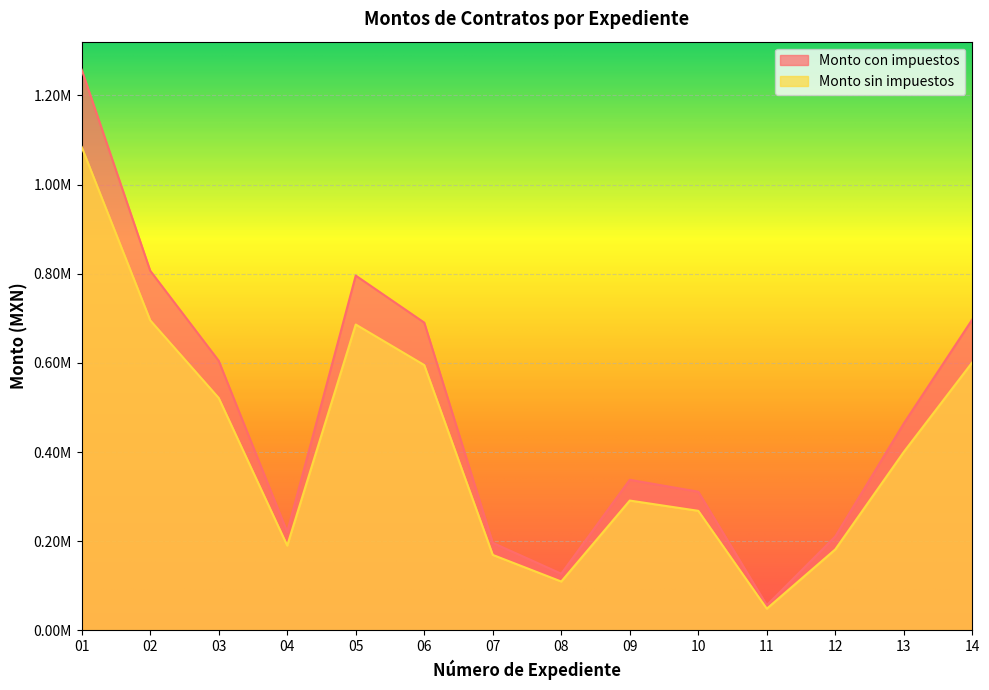

Where is Monto con impuestos nearest to the value 566348?

06